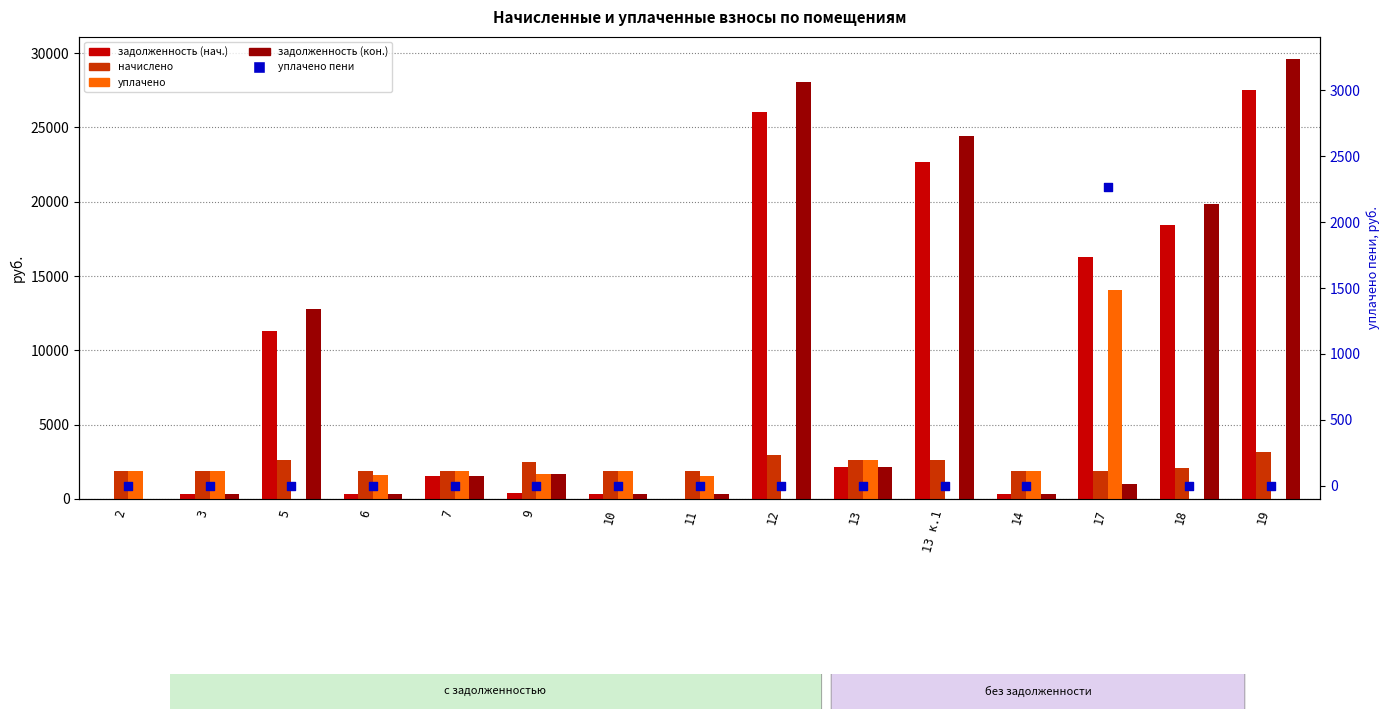

Which series contains the lowest Y value?

задолженность (нач.)